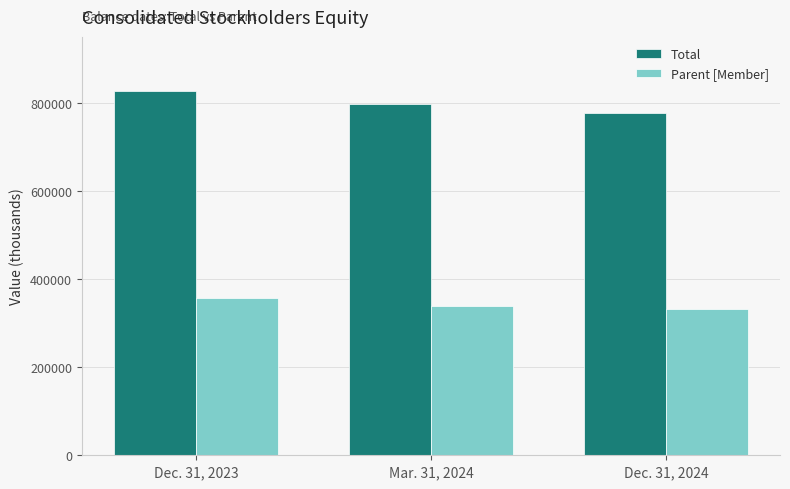

Are the bars horizontal?

No